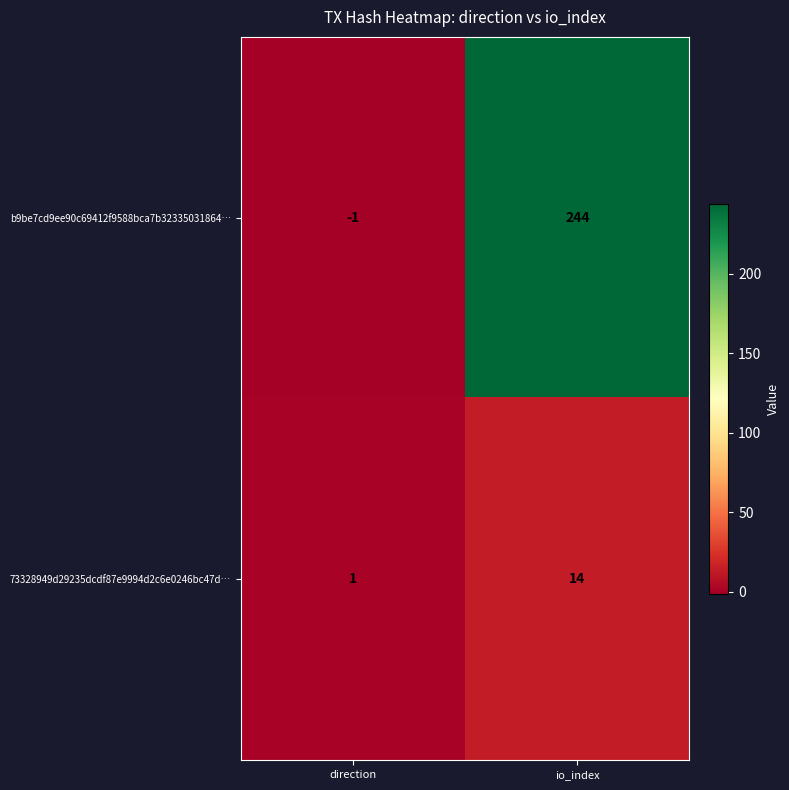

What is the spread (max minus min) of values at io_index?

230